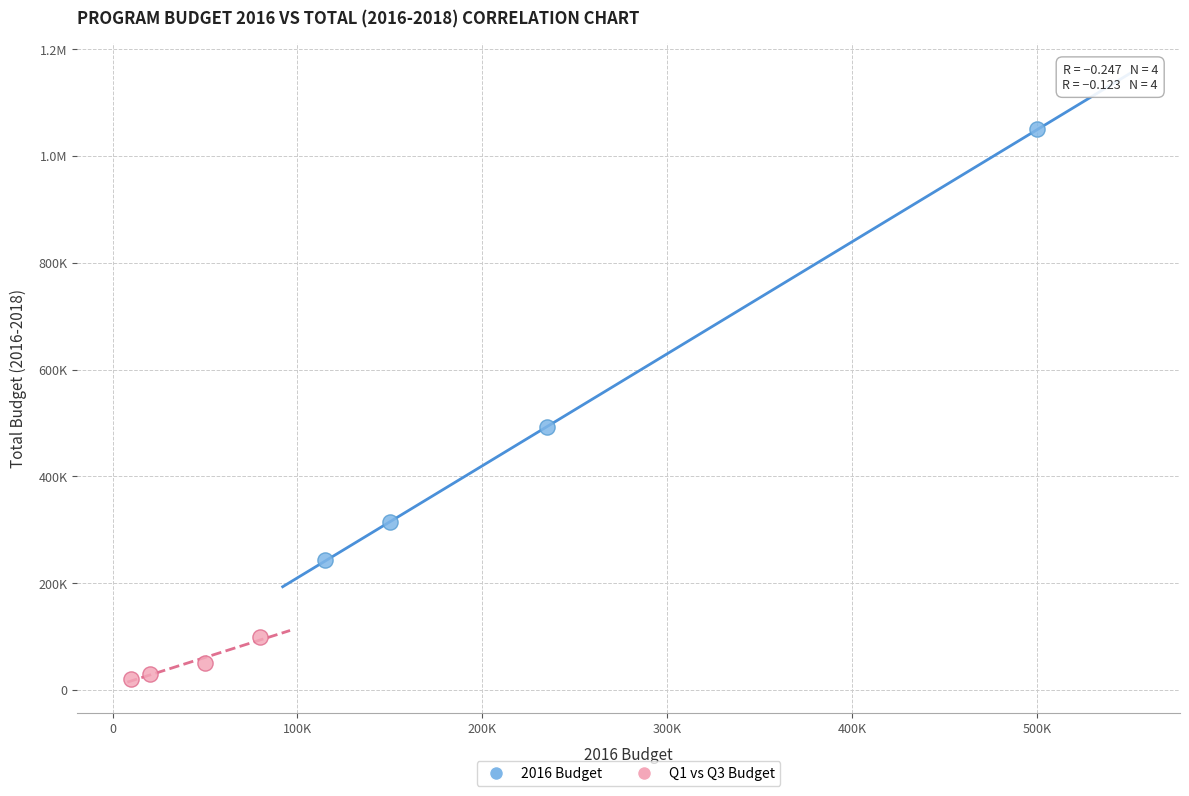

What are all the series names shown in the legend?

2016 Budget, Q1 vs Q3 Budget